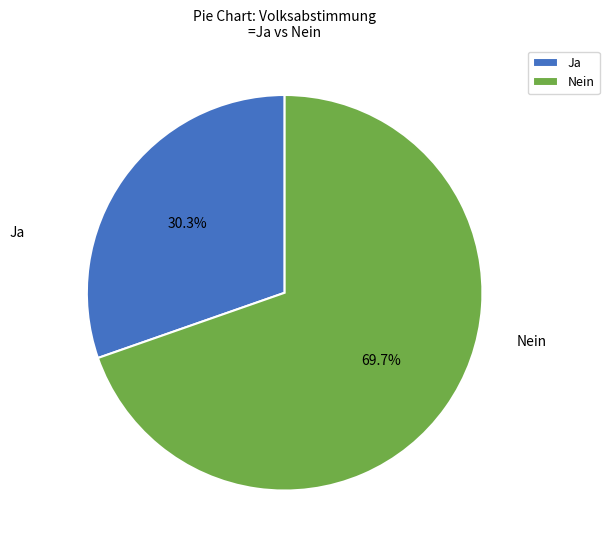

Combined, what portion of the pie is Ja and Nein?

100.0%